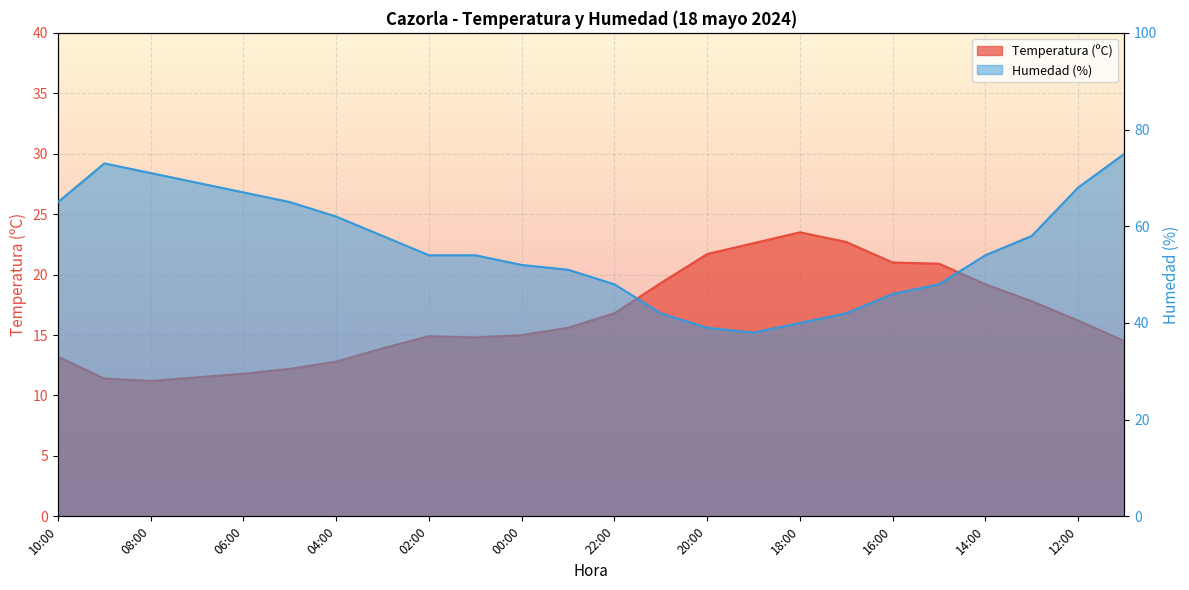

At which category is the sum across all series the highest?

11:00